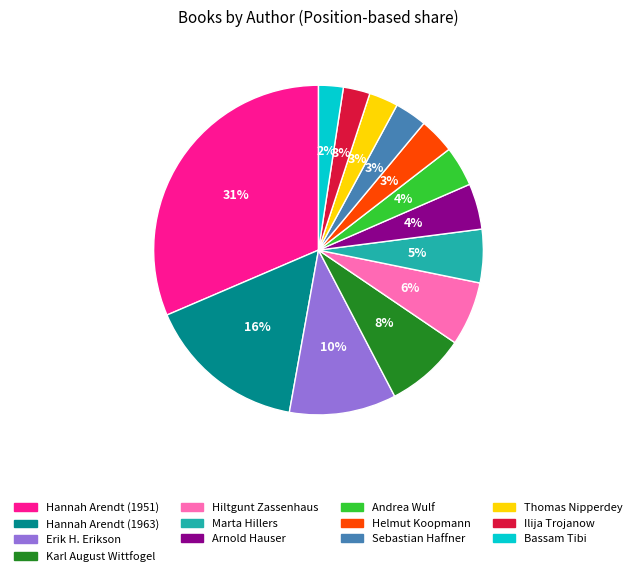

Which slice is the largest?

Hannah Arendt (1951)